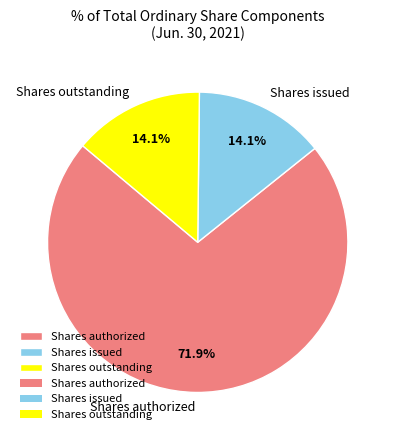

Count the number of slices in the pie.

3